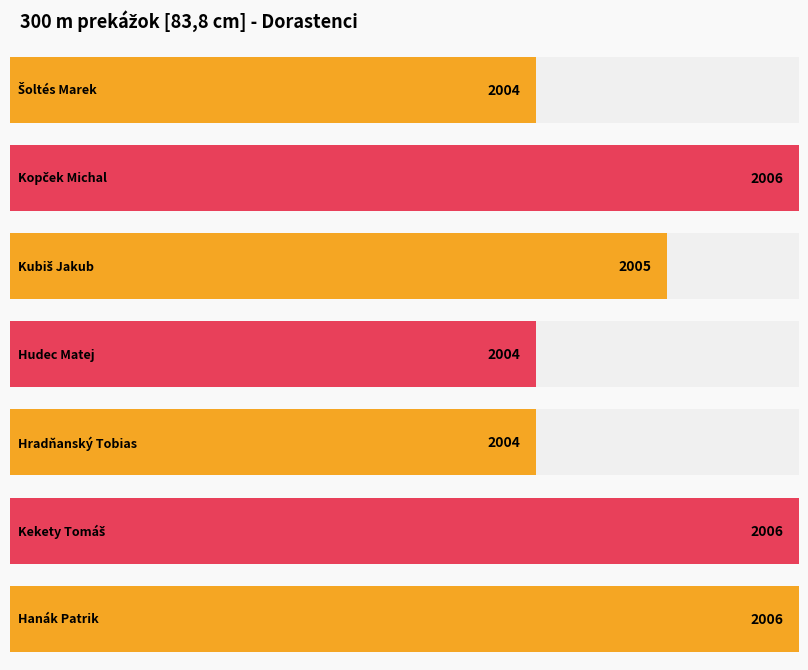

What is the value of the 2nd bar from the left?

6